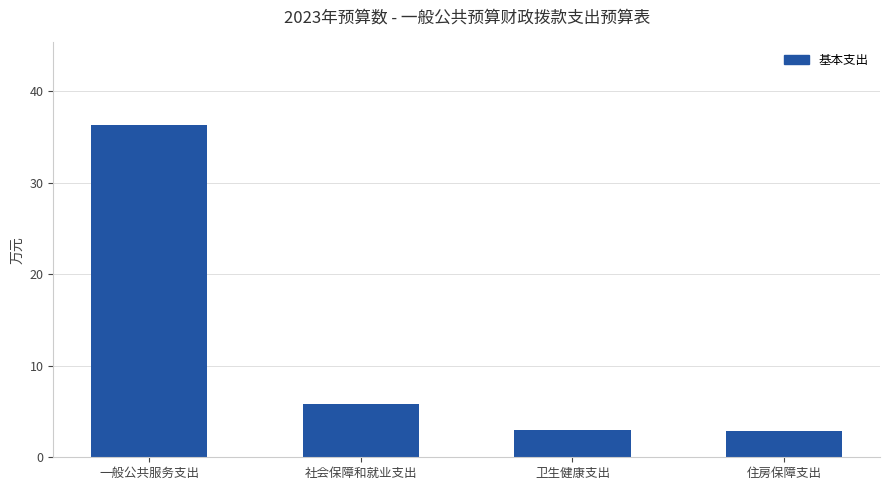

What is the difference between the maximum and minimum values?

33.4